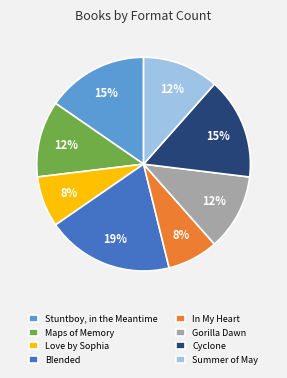

True or false: Cyclone accounts for 1% of the total.

False